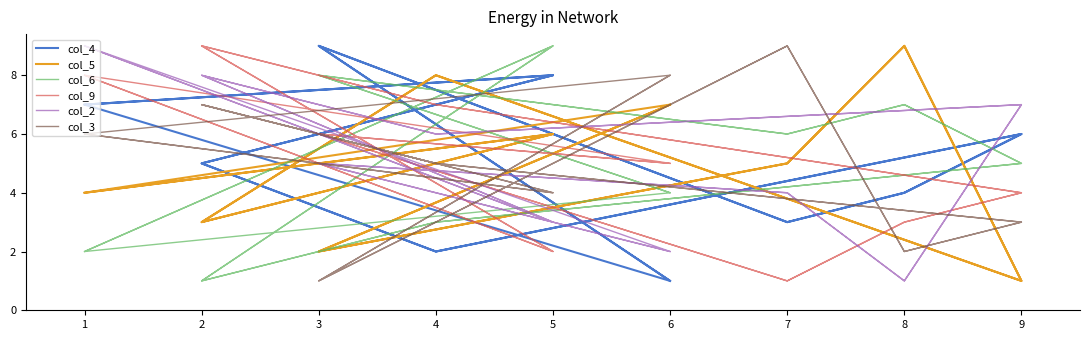

Which series has the largest total across all categories?

col_4